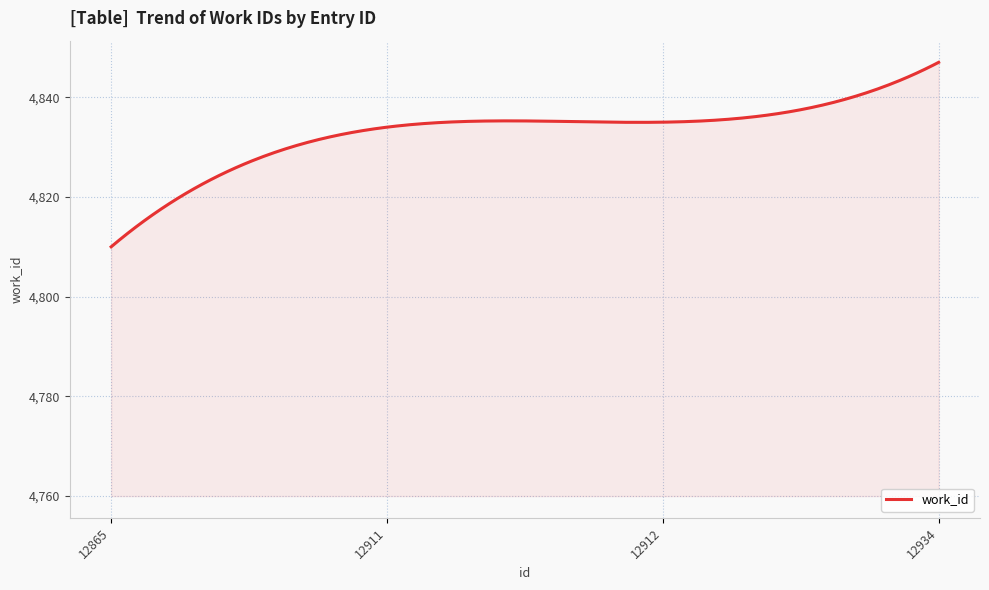

What is the minimum value shown in the chart?

4810.0